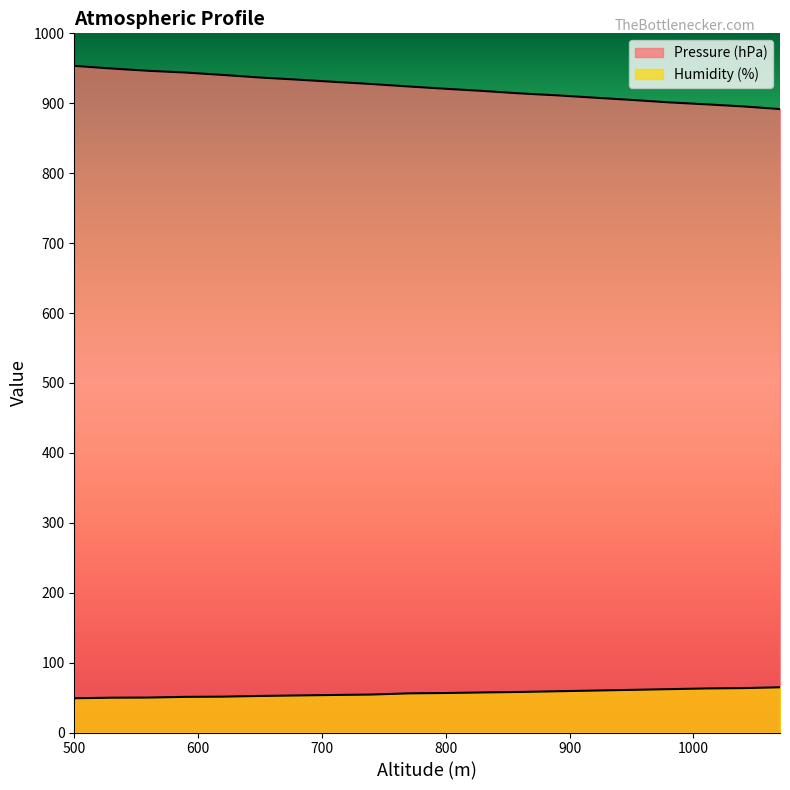

Rank the series by their average value, from lowest to highest.

Humidity (%), Pressure (hPa)